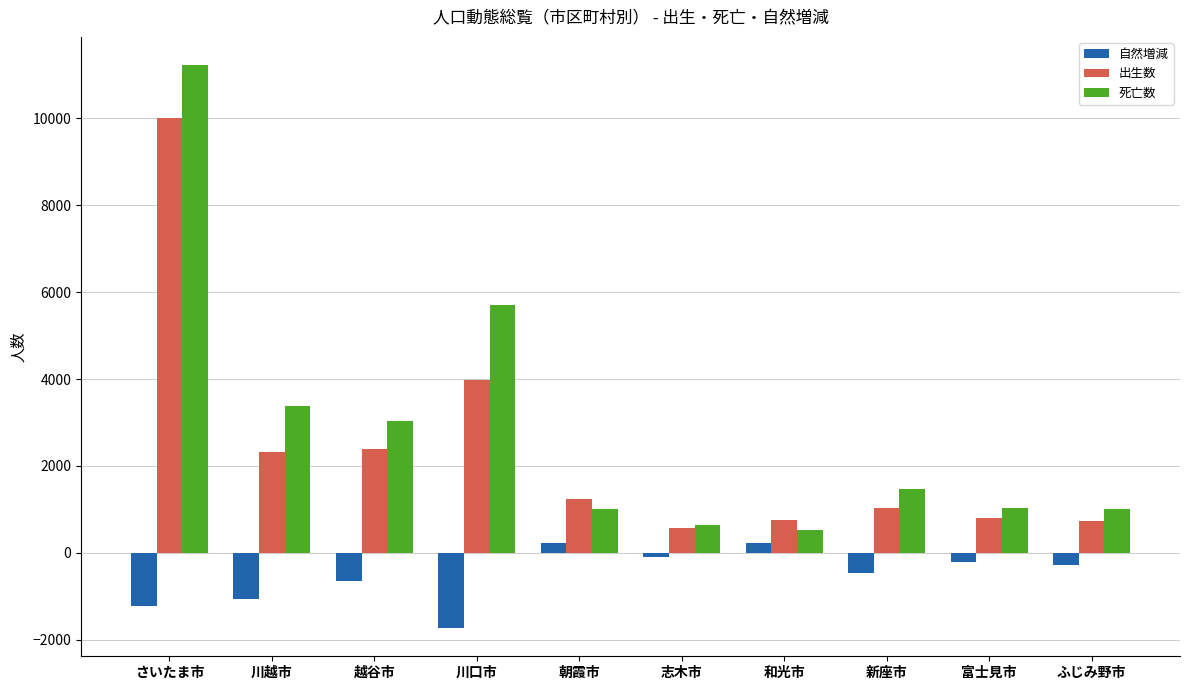

What position from the left is 川越市?

2